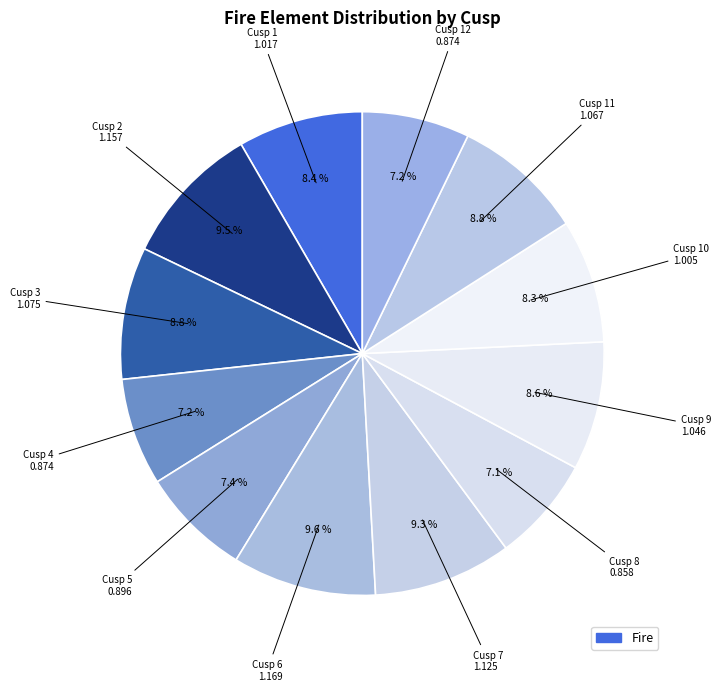

Count the number of slices in the pie.

12